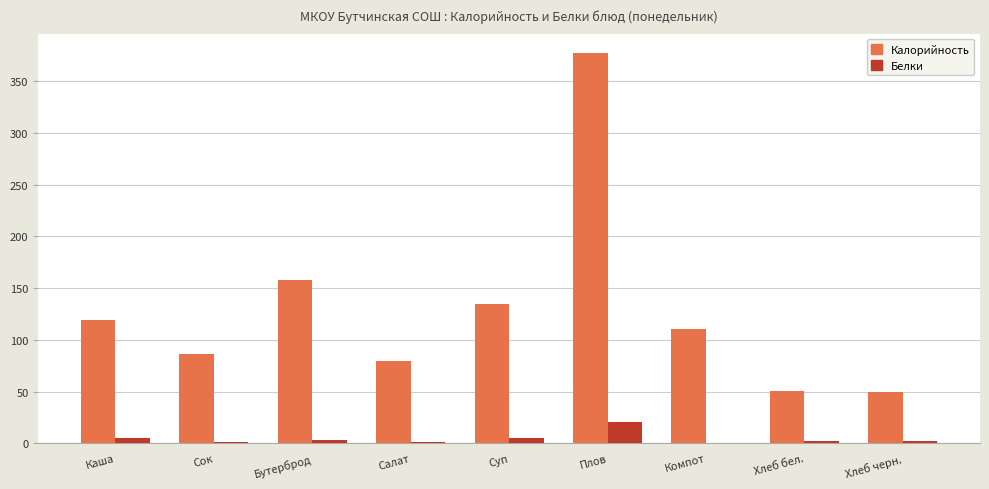

Are the bars grouped side by side (vs. stacked)?

Yes